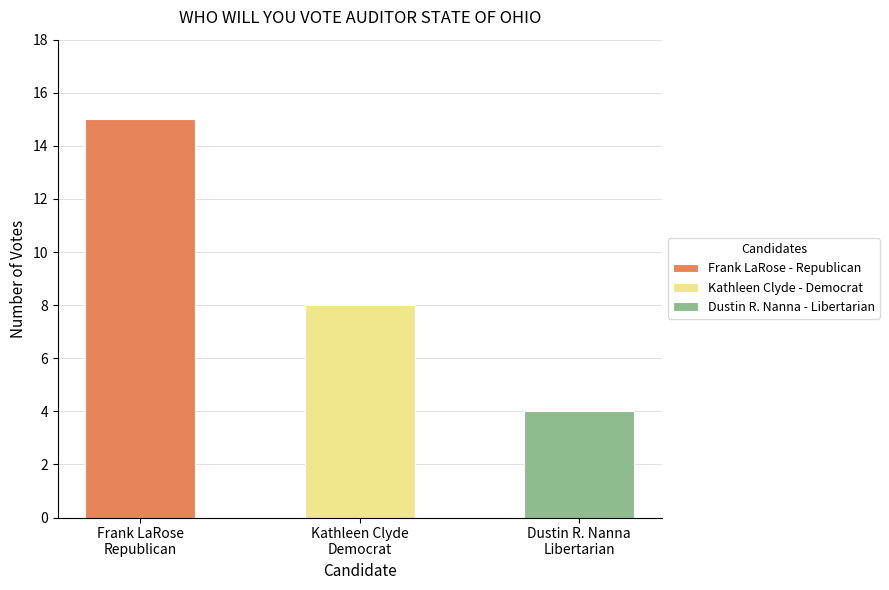

Count the number of data series in this chart.

1